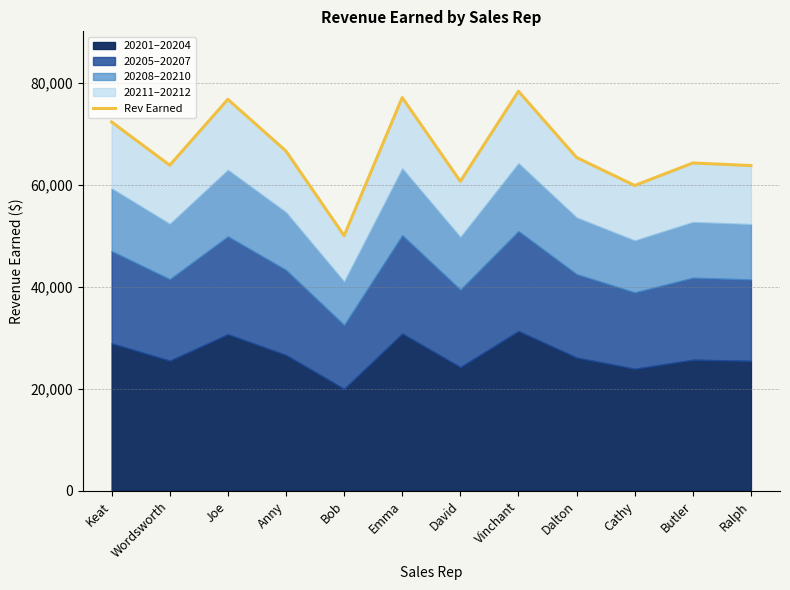

How many points are higher than both their immediate neighbors (excluding endpoints)?

4